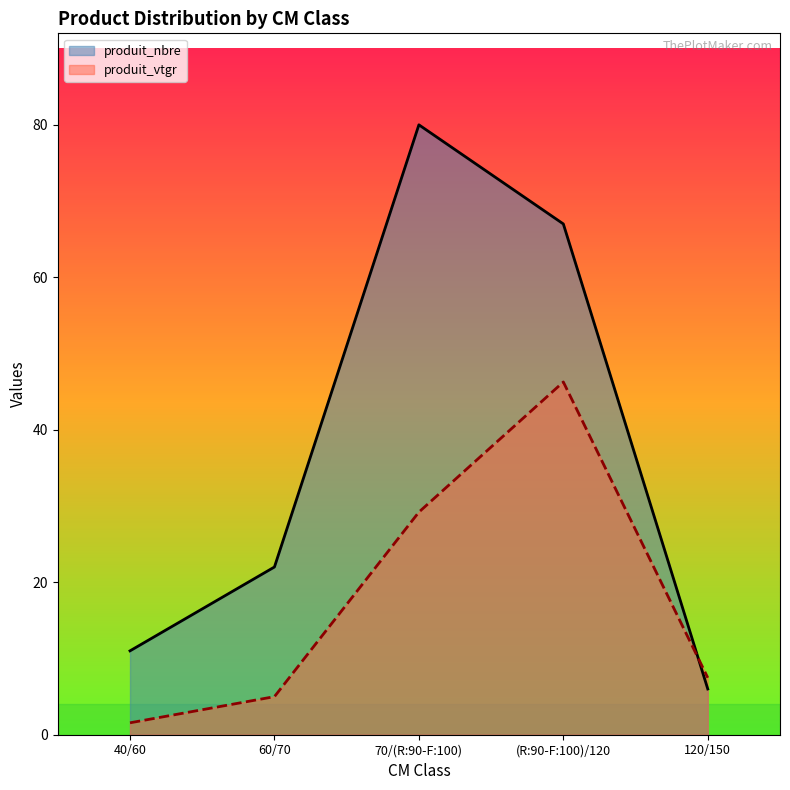

Which category has the highest value in the produit_nbre series?

70/(R:90-F:100)